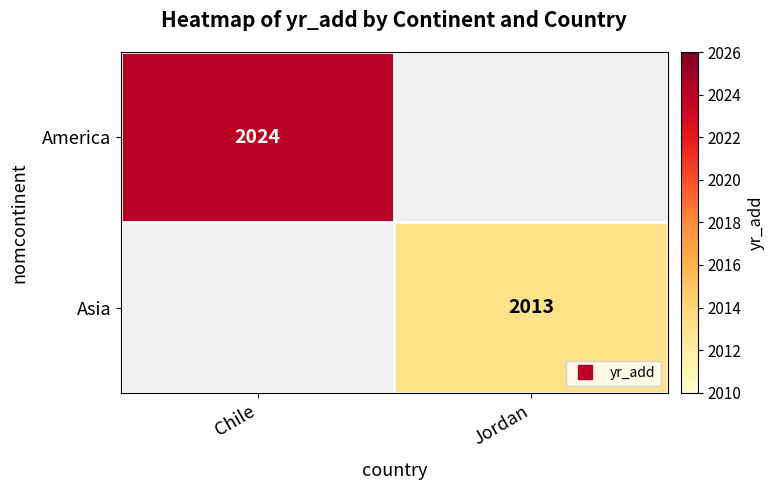

Which label corresponds to the smallest value in the chart?

Jordan